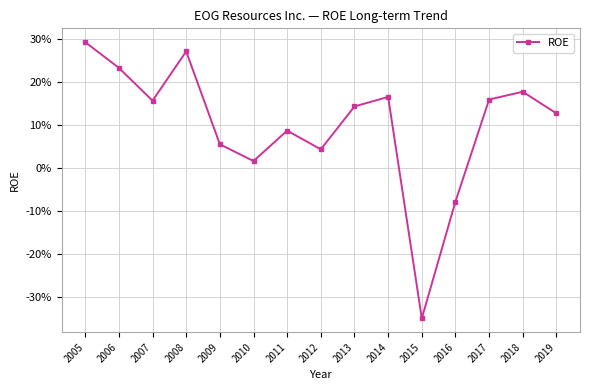

What is the value of the 14th point from the left?

0.2